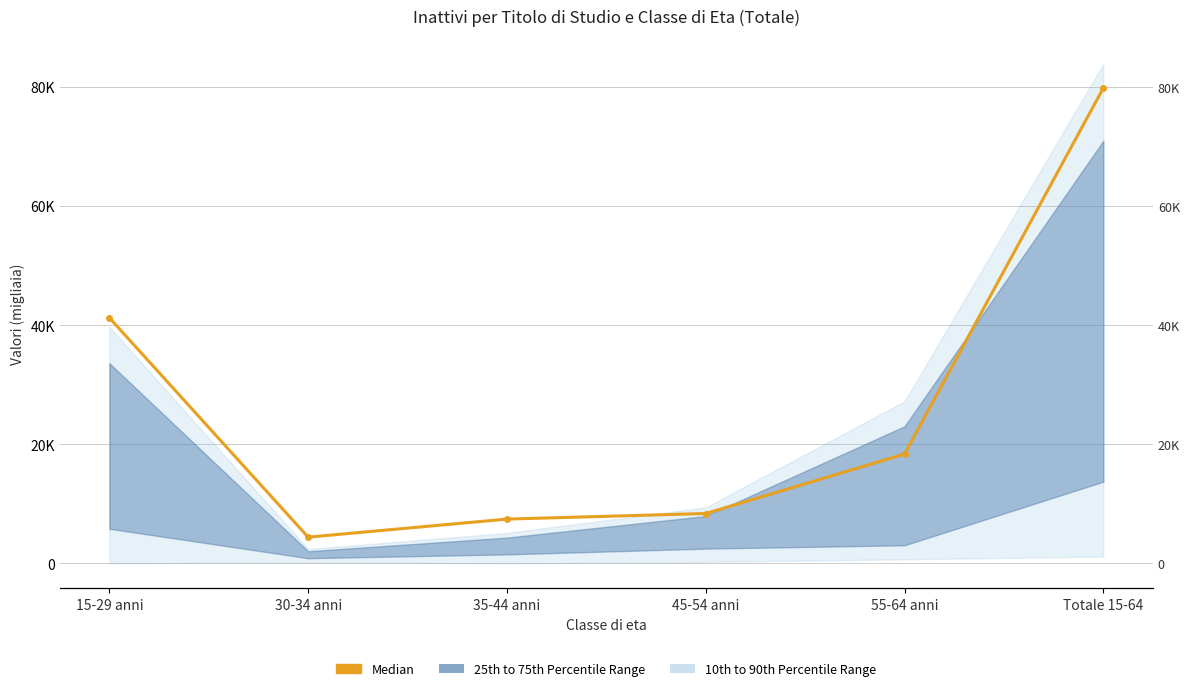

Which category has the highest value across all series?

Totale 15-64